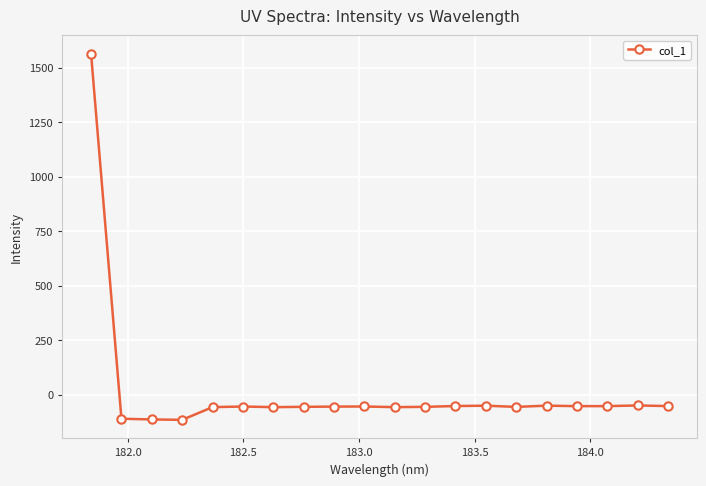

What is the sum of all values?

366.7